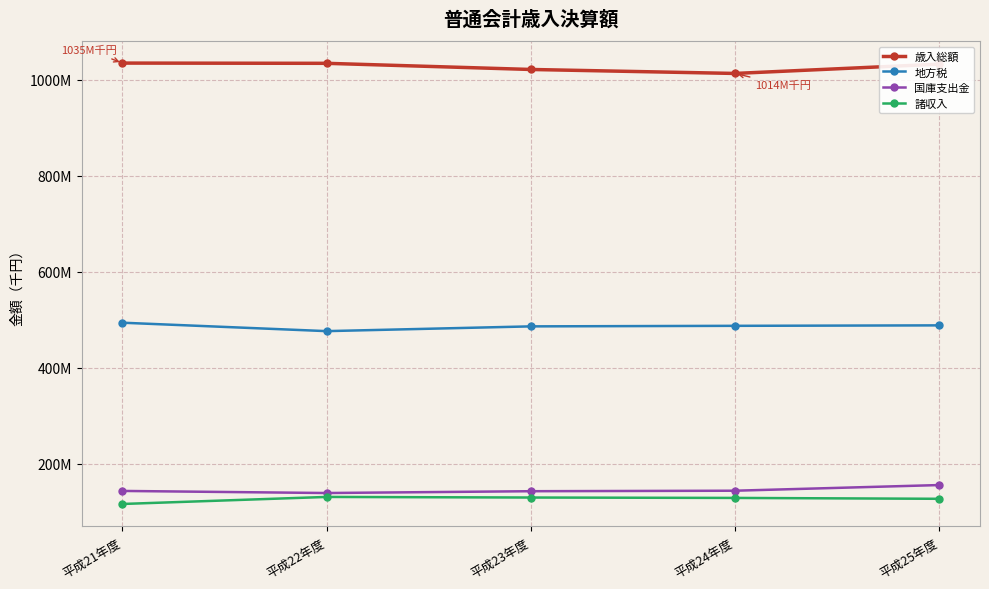

Rank the series at 平成24年度 from highest to lowest value.

歳入総額, 地方税, 国庫支出金, 諸収入